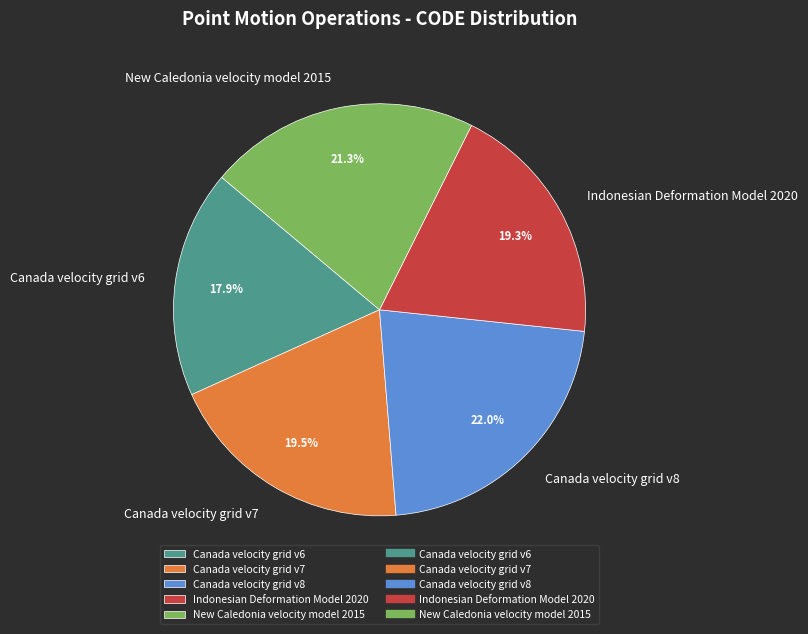

Approximately how many times larger is the value at Canada velocity grid v8 compared to Canada velocity grid v6?

1.2